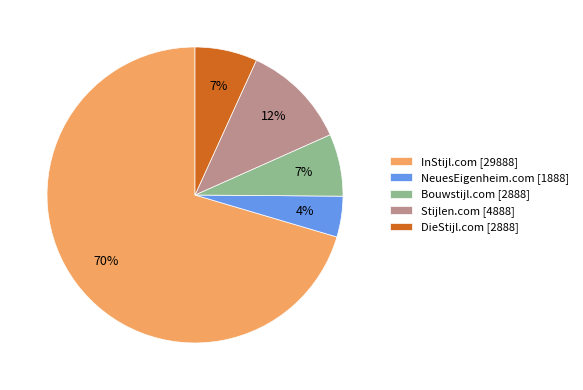

How many slices are in this pie chart?

5